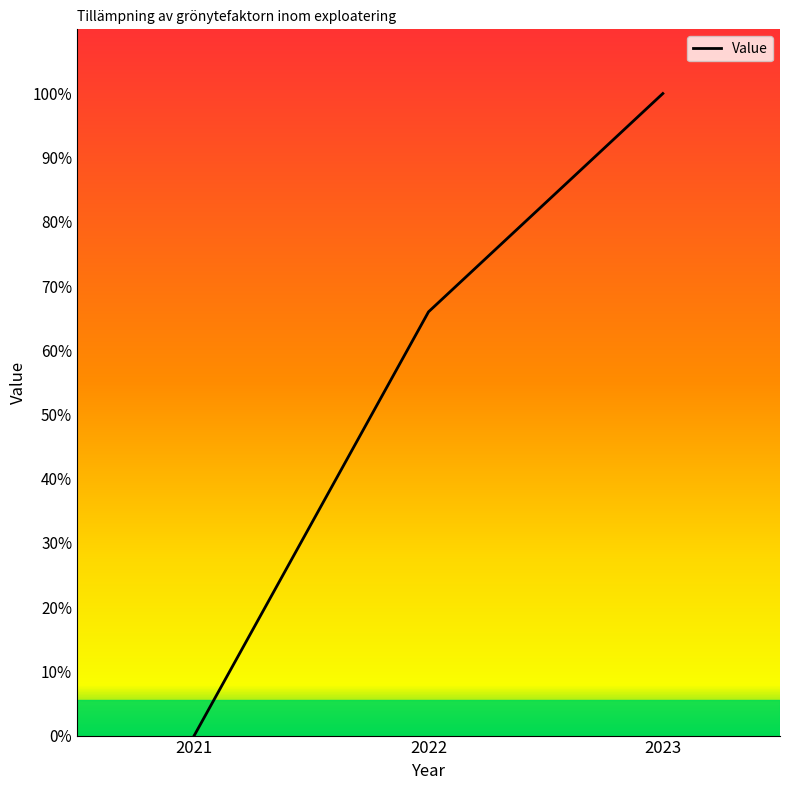

At which label does the data first exceed 66?

2023